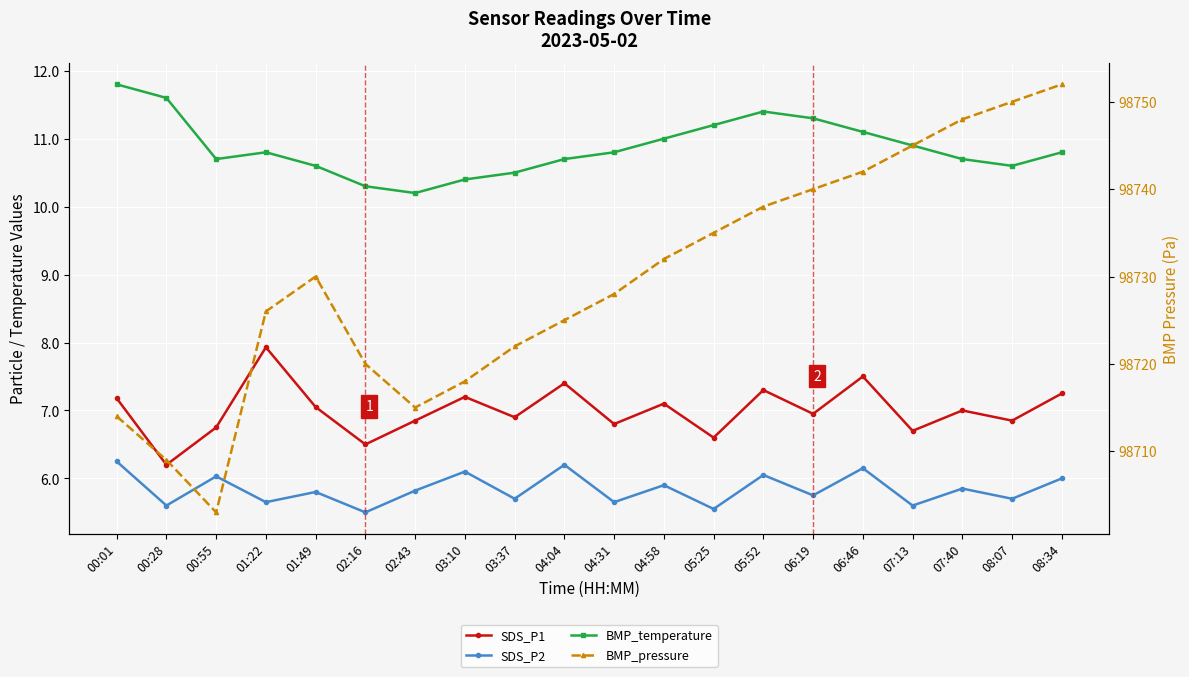

What is the average value of the BMP_pressure series?

98729.6